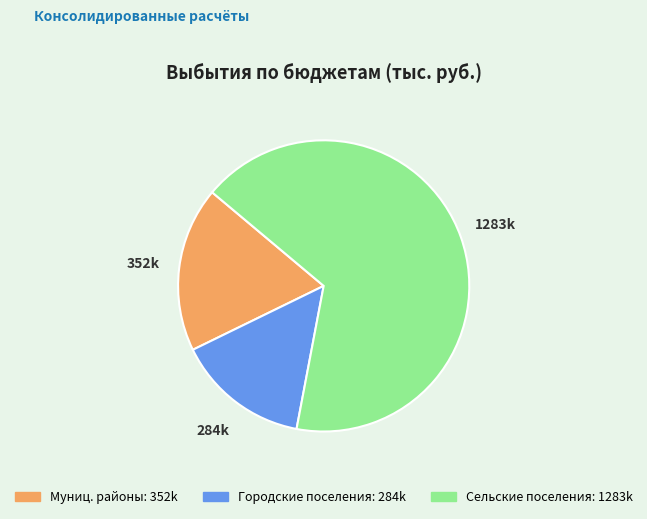

How many segments does this pie chart have?

3